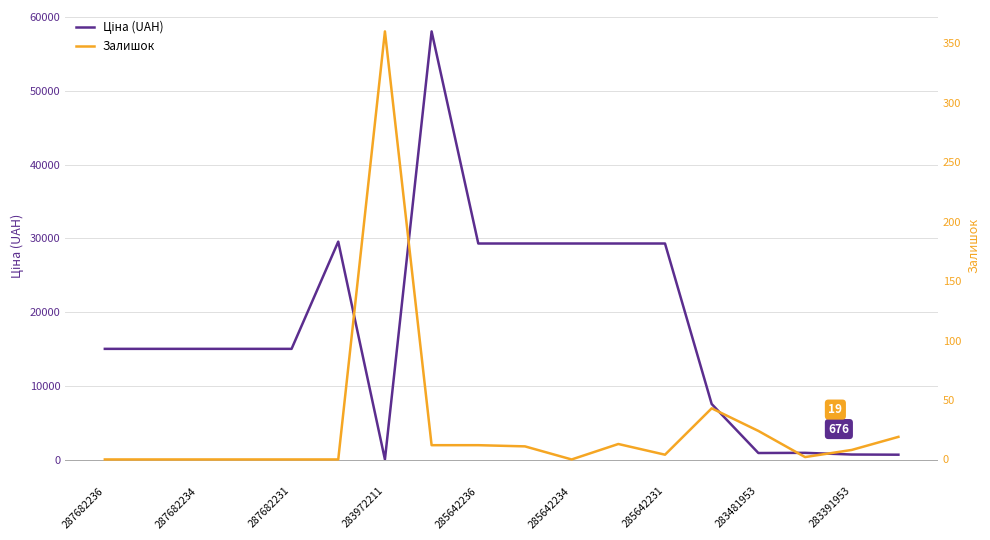

Between 287682234 and 15, which is larger?

287682234